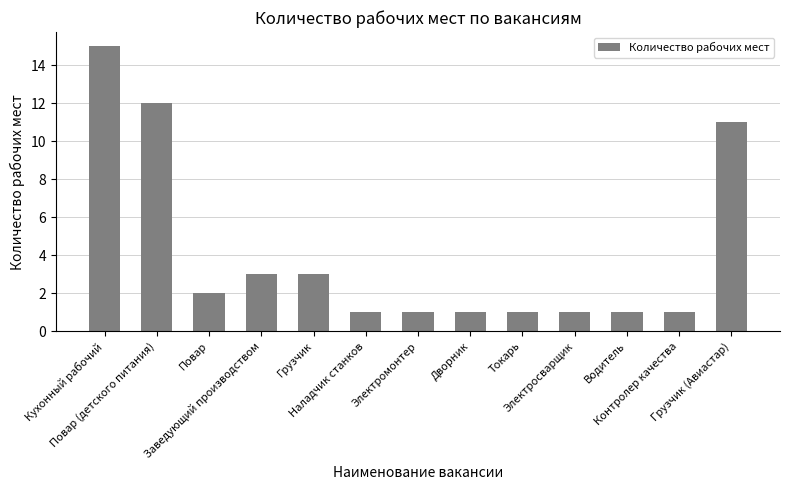

What is the label of the 8th bar from the right?

Наладчик станков